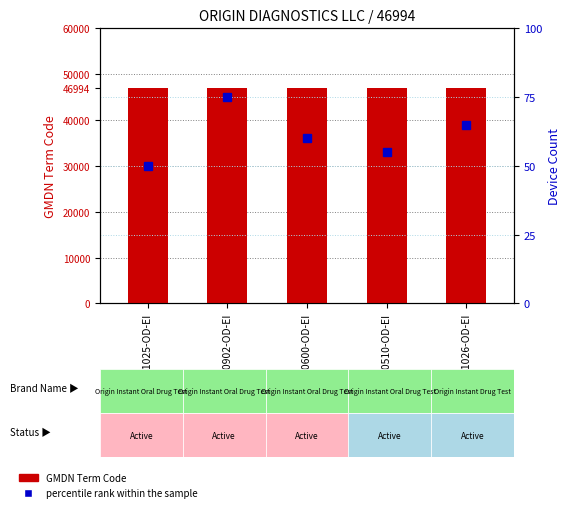

How many data points in percentile rank within the sample are above 60?

2